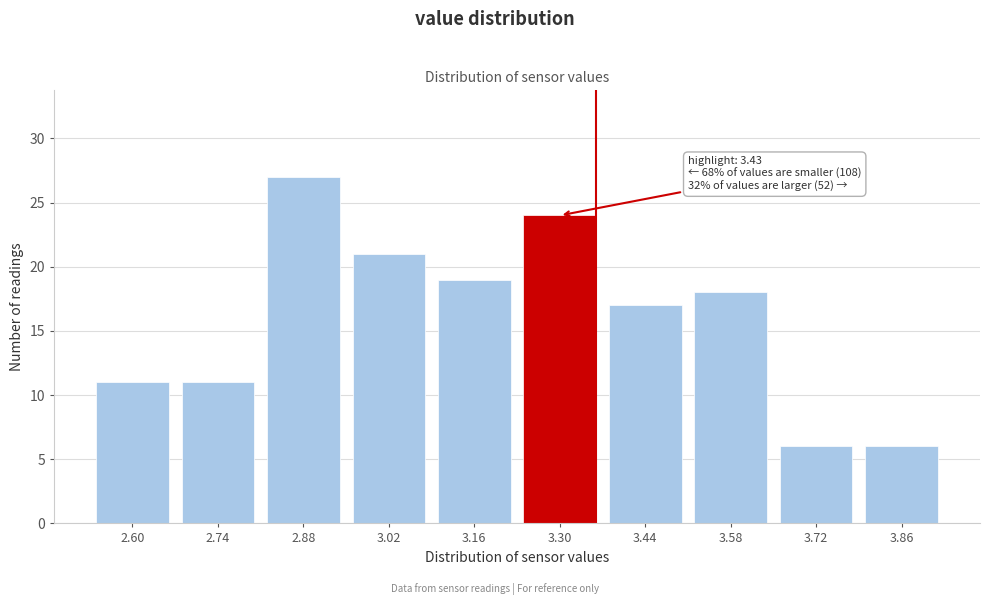

Reading right to left, list all the values displayed in this chart.

3.86=6	3.72=6	3.58=18	3.44=17	3.30=24	3.16=19	3.02=21	2.88=27	2.74=11	2.60=11